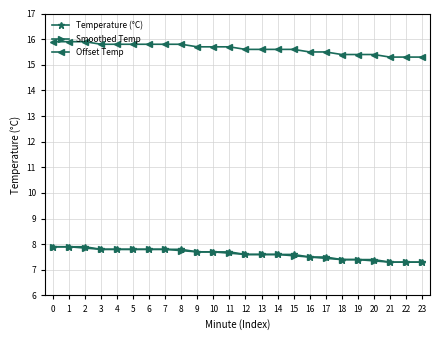

What is the smallest value displayed?

7.3